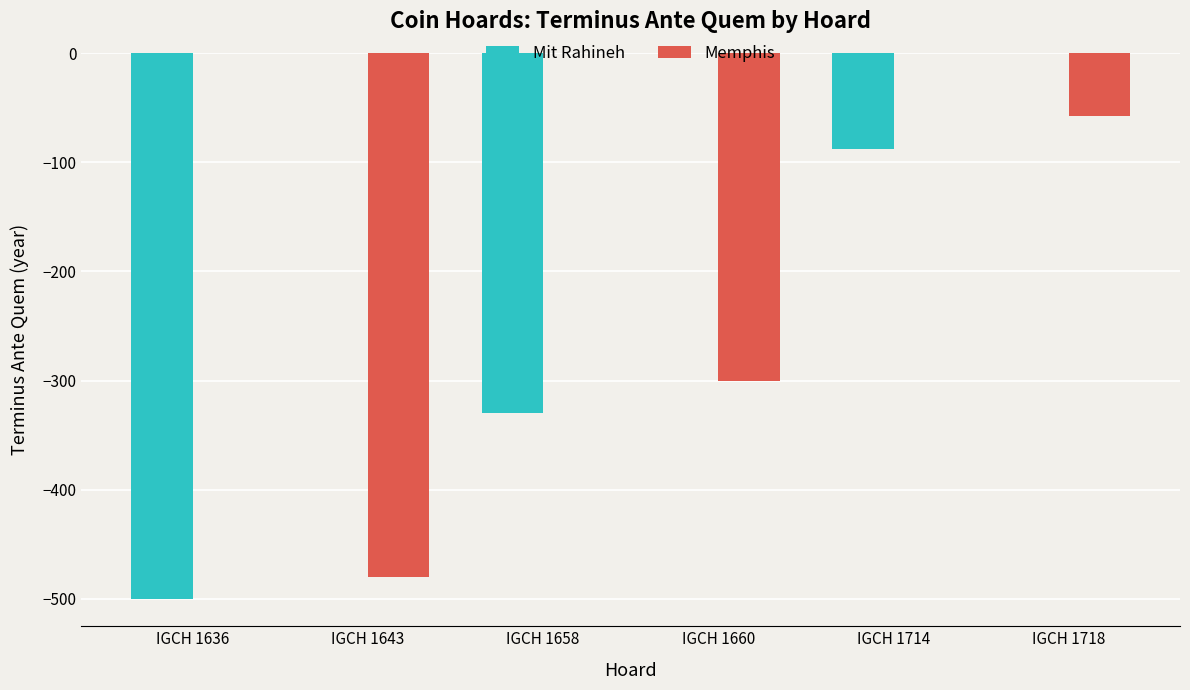

Is it true that Mit Rahineh equals 342 at IGCH 1660?

False